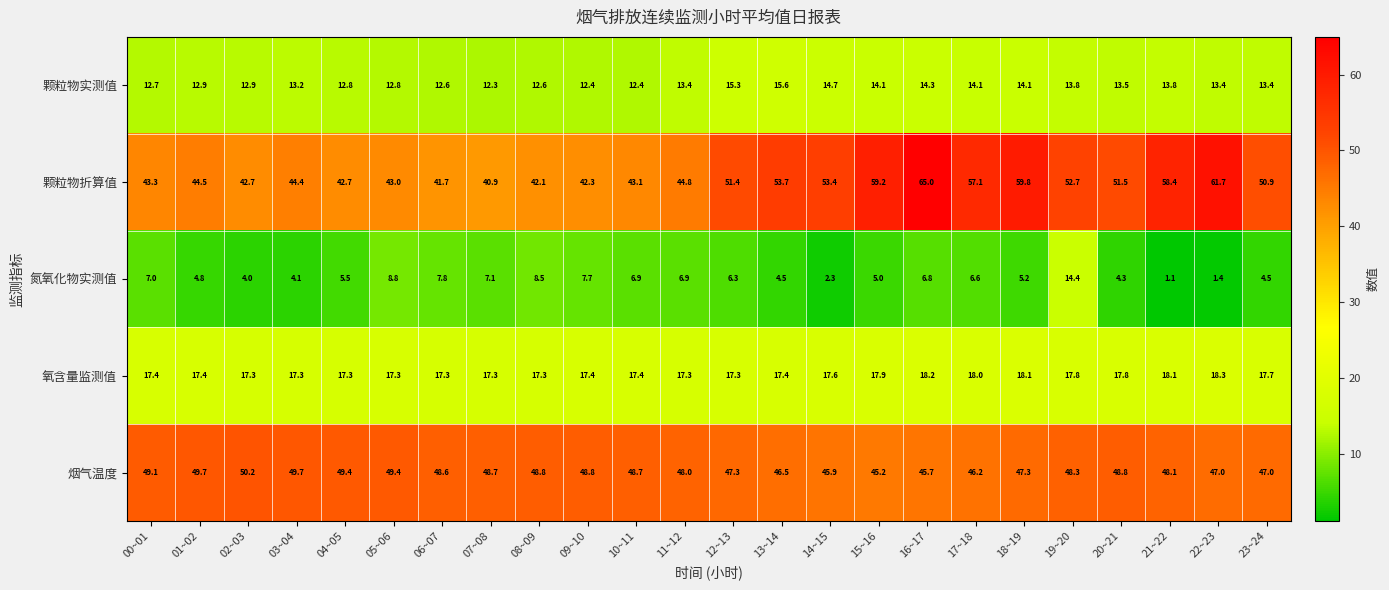

Which series has the largest range (max minus min)?

颗粒物折算值